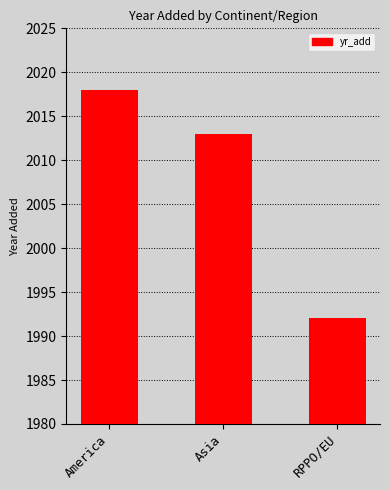

Which category has the lowest value across all series?

RPPO/EU